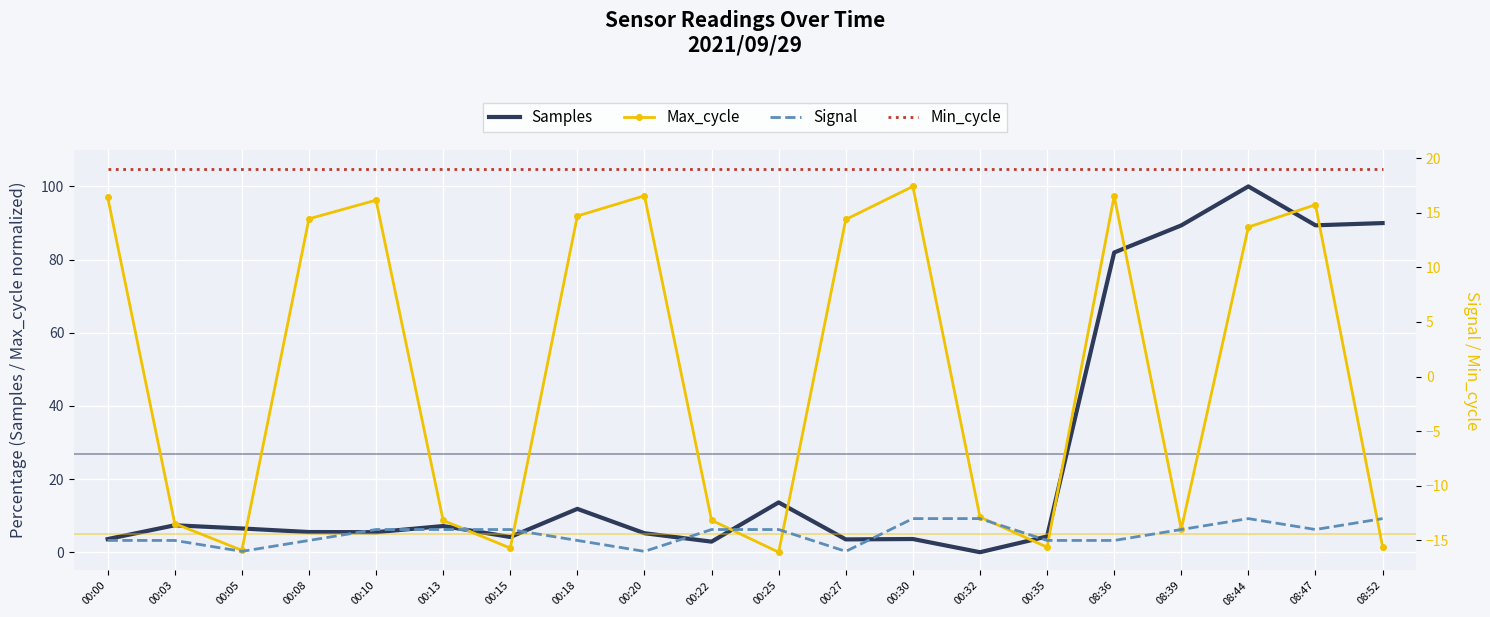

List the series in order of their peak value, lowest first.

Signal, Min_cycle, Samples, Max_cycle